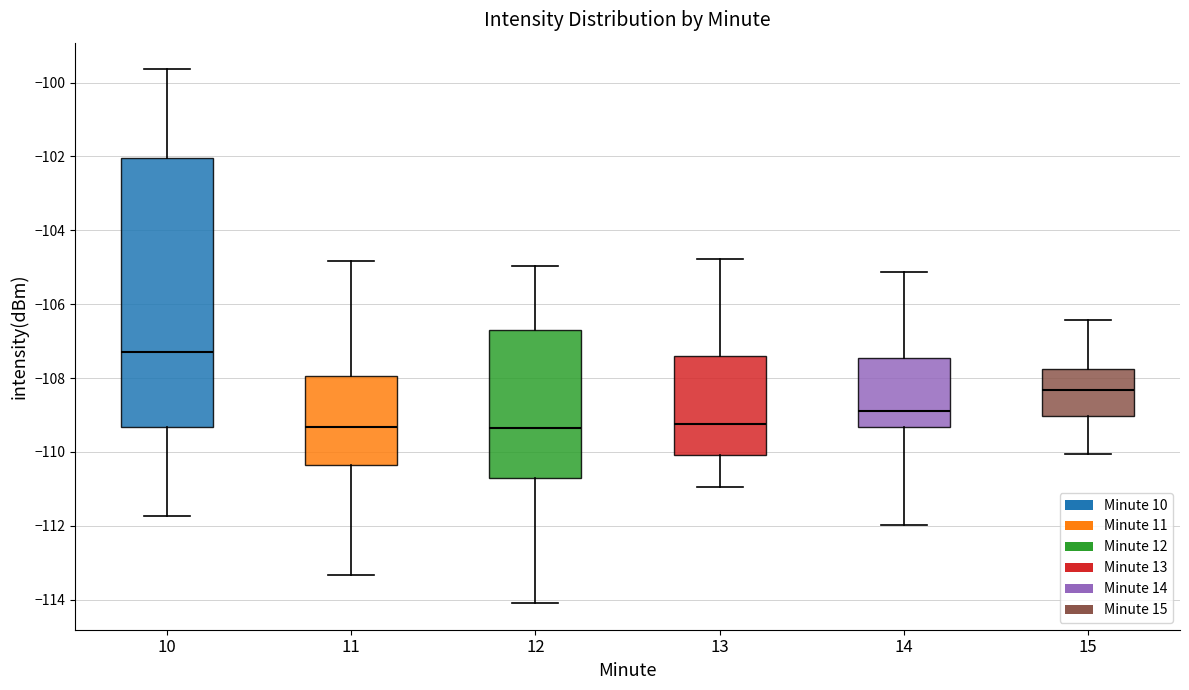

Reading left to right, read every box against the y-axis: the position of its median line, the range the box covers, and the ends of its whiskers. The values are not printed on the chart, so give them approximately, as read against the axis.

10: median -107.2, box -109.4 to -102.0, whiskers -111.8 to -99.6
11: median -109.4, box -110.4 to -108.0, whiskers -113.4 to -104.8
12: median -109.4, box -110.8 to -106.6, whiskers -114.0 to -105.0
13: median -109.2, box -110.0 to -107.4, whiskers -111.0 to -104.8
14: median -109.0, box -109.4 to -107.4, whiskers -112.0 to -105.2
15: median -108.4, box -109.0 to -107.8, whiskers -110.0 to -106.4